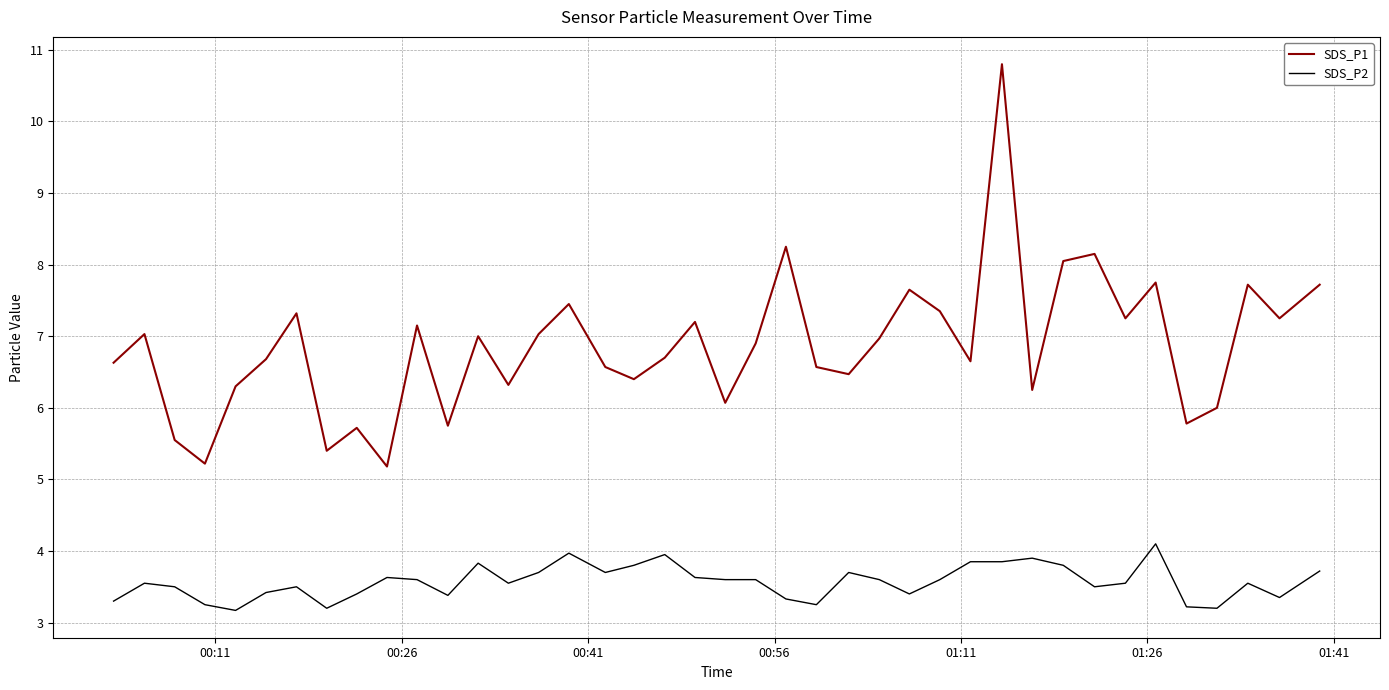

Which series has the largest range (max minus min)?

SDS_P1